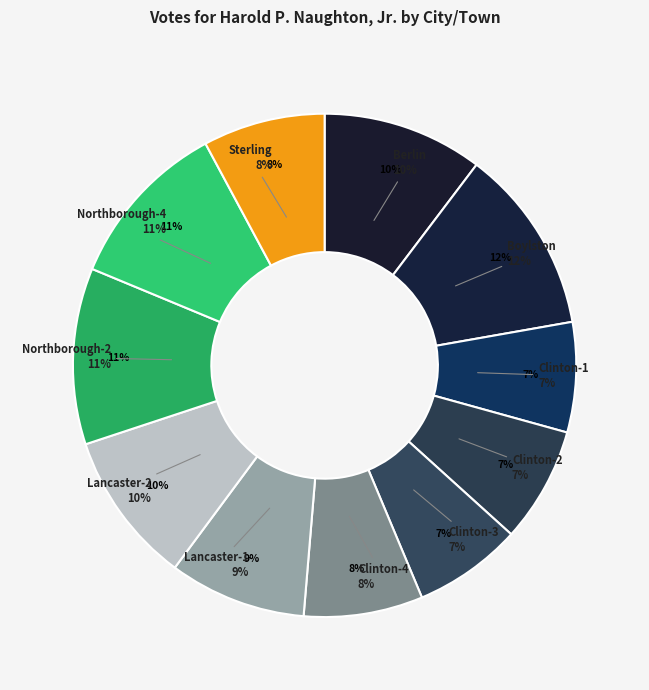

Combined, do Northborough-2 and Clinton-1 account for over 50%?

No